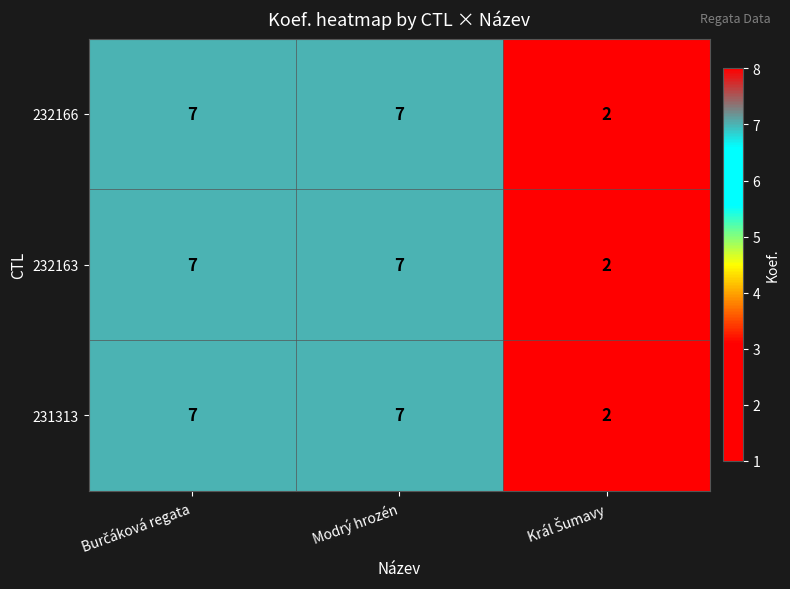

What is the average value of the 232166 series?

5